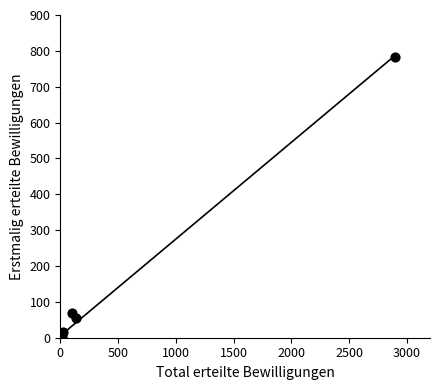

What Y value in the scatter plot is closest to 392?

68